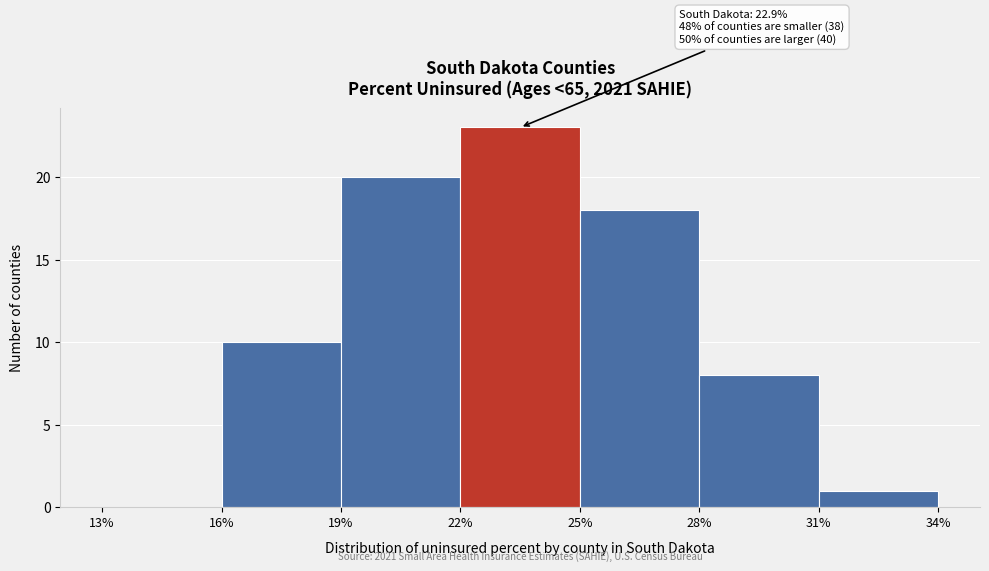

Over which range of the x-axis is the bar tallest?

22% to 25%